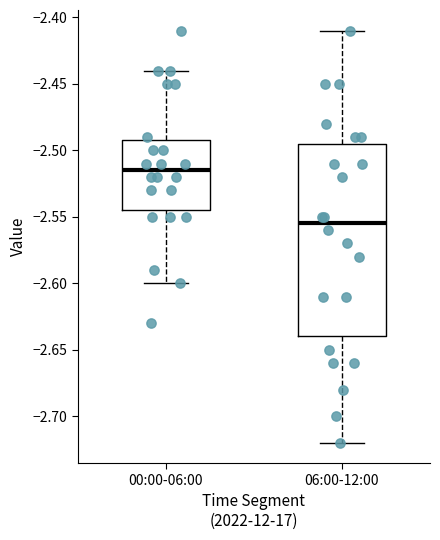

Where does the upper whisker of the box for 00:00-06:00 end on the y-axis? The values are not printed on the chart, so give them approximately, as read against the axis.

-2.440